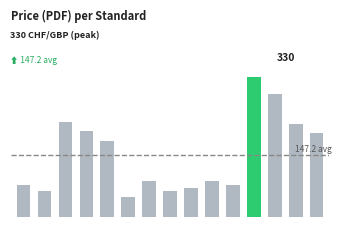

How many data points does each series have?

15